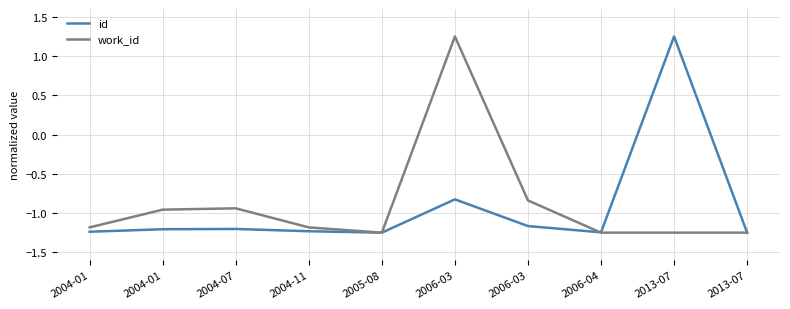

Which has a higher value, 2004-01 or 2006-03?

2006-03